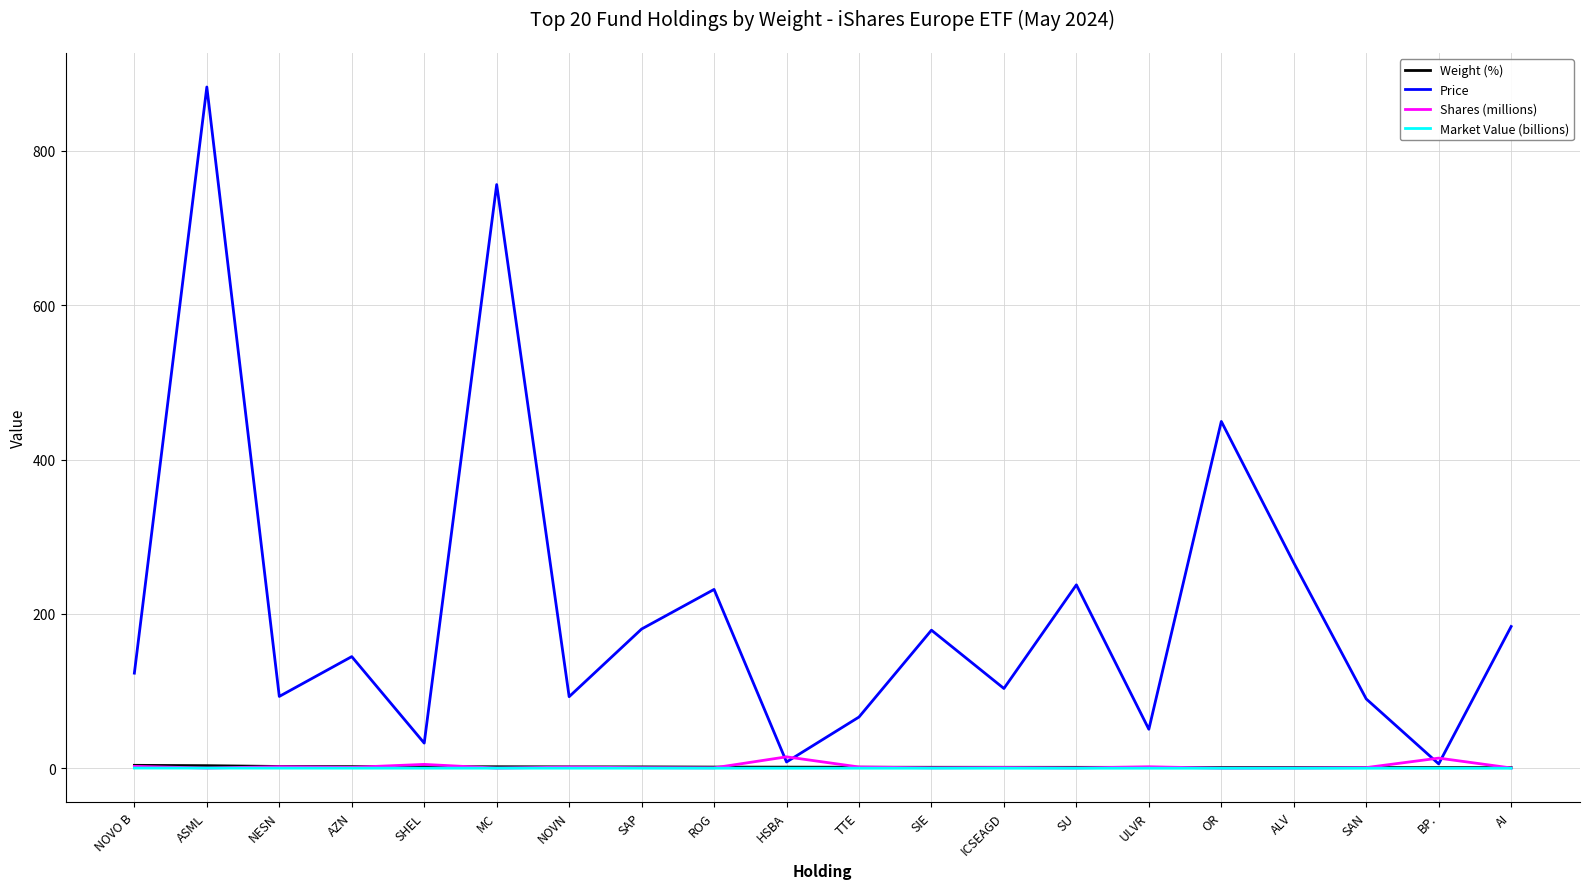

Is it true that Price equals 144.7 at AZN?

True